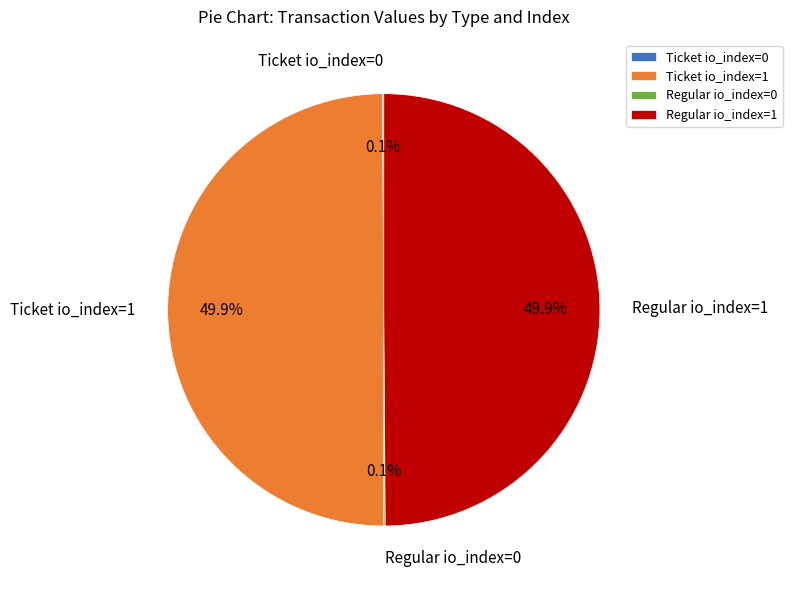

Is the sum of Regular io_index=1 and Ticket io_index=1 greater than half?

Yes